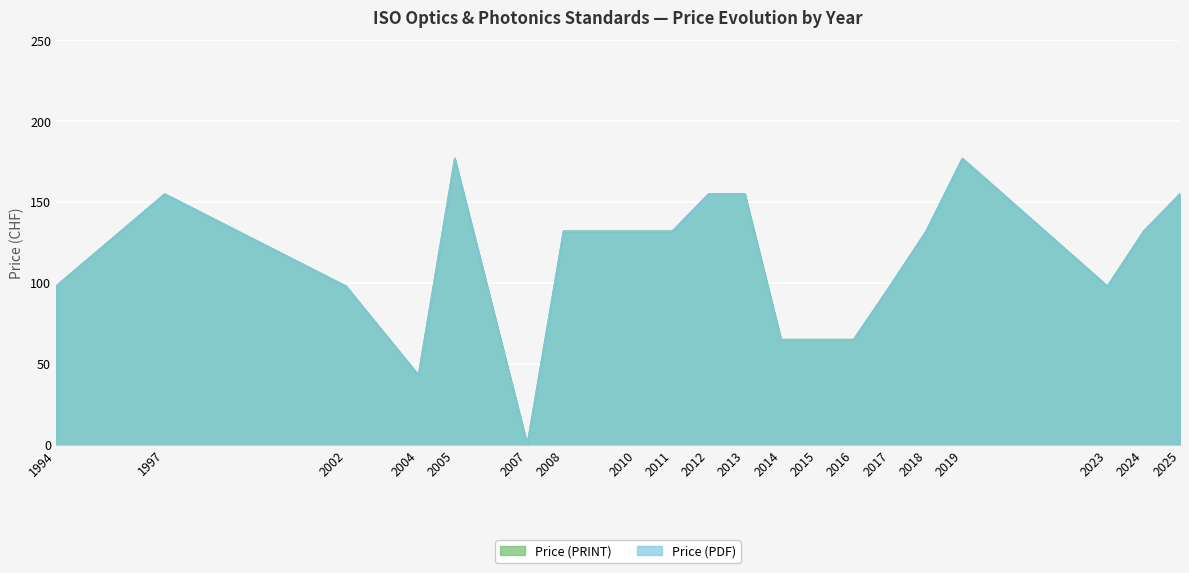

At which category does the chart reach its peak across all series?

2005